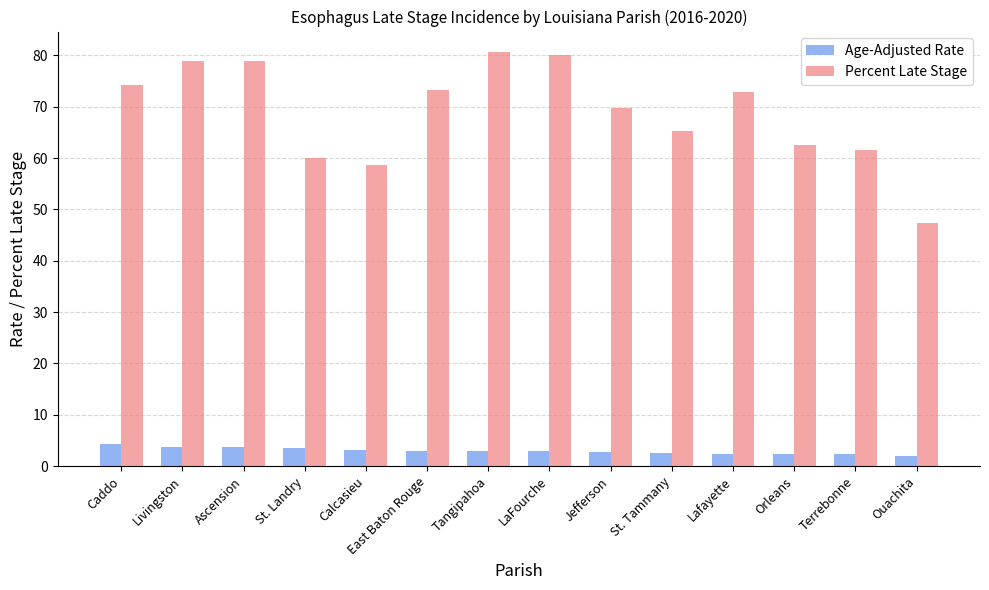

Is the value of Percent Late Stage at St. Landry greater than the value of Age-Adjusted Rate at Livingston?

Yes